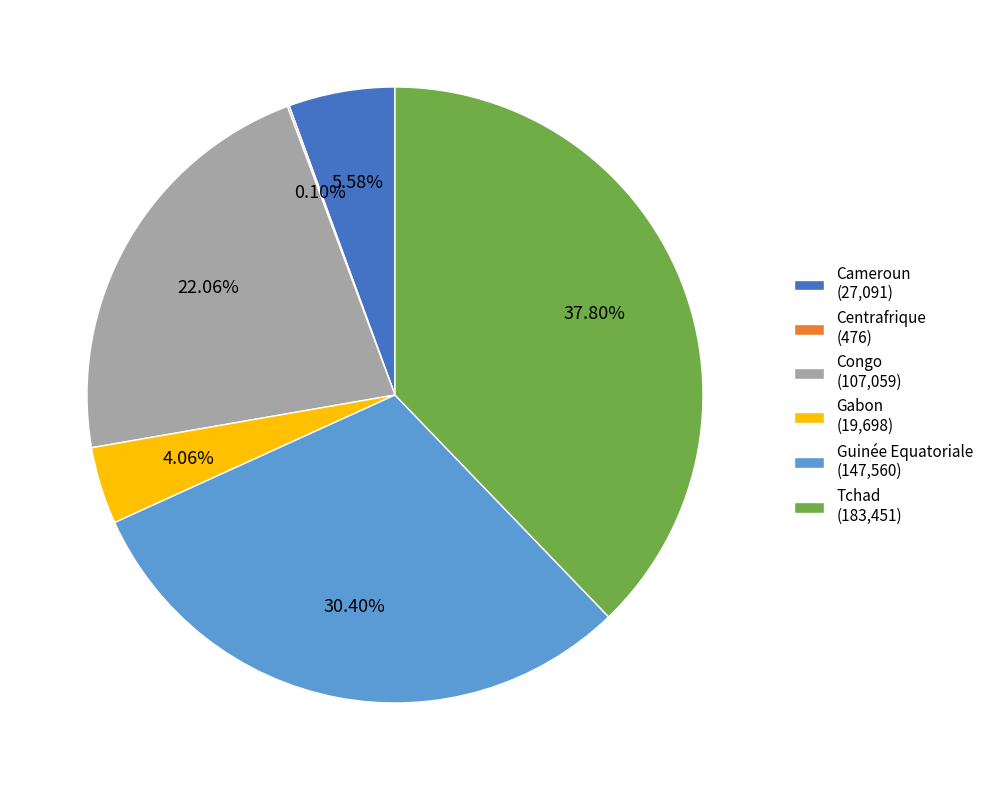

Does Cameroun represent more than half of the total?

No